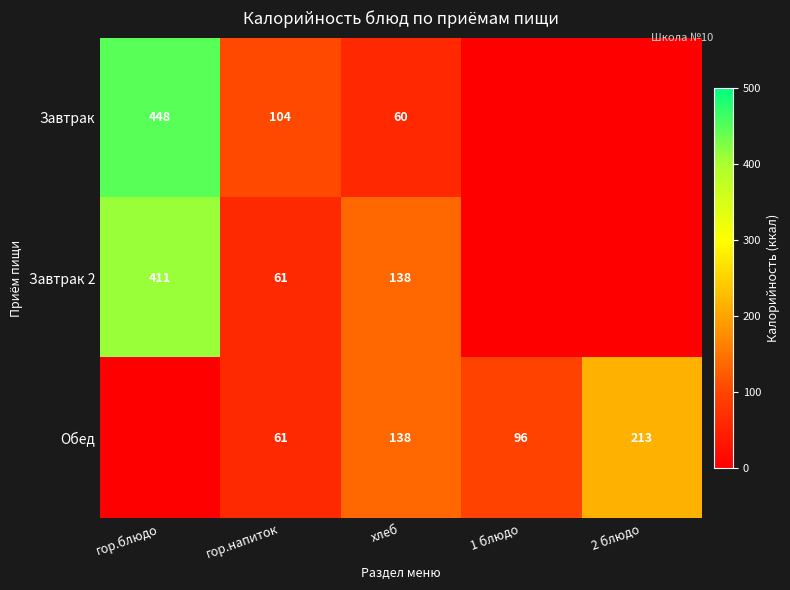

What is the difference between the highest and lowest values at хлеб?

78